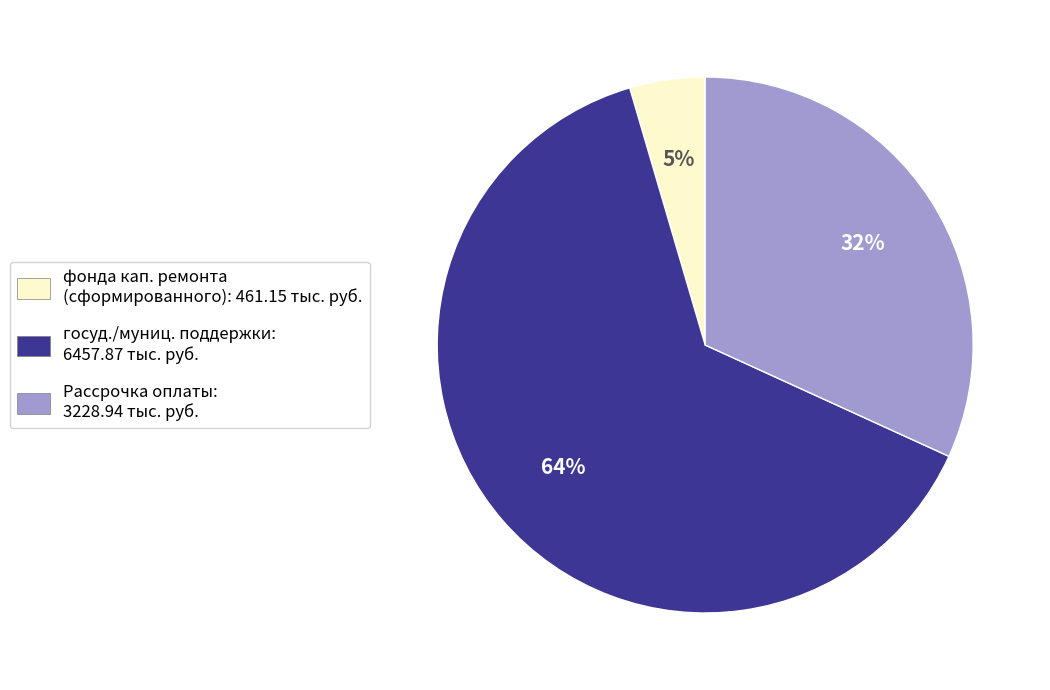

To the nearest percent, what is the average slice percentage?

33%